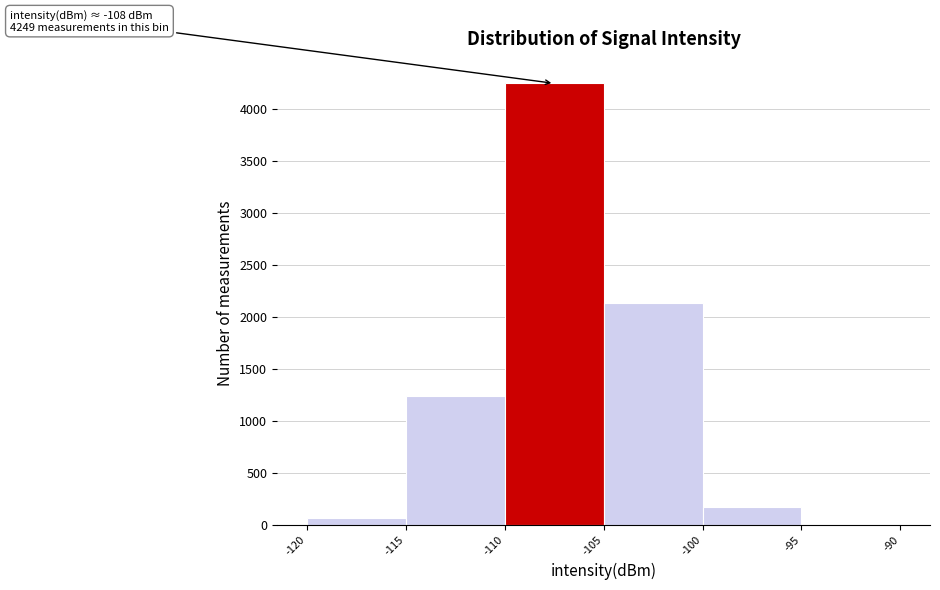

Which range on the x-axis has the tallest bar?

-110 to -105